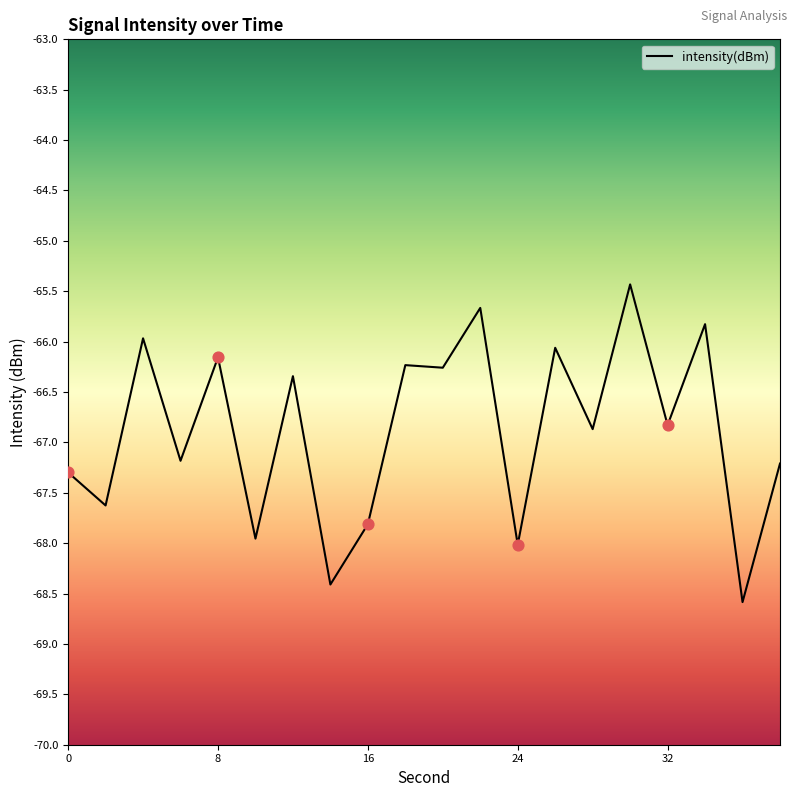

What is the difference between the maximum and minimum values?

3.2